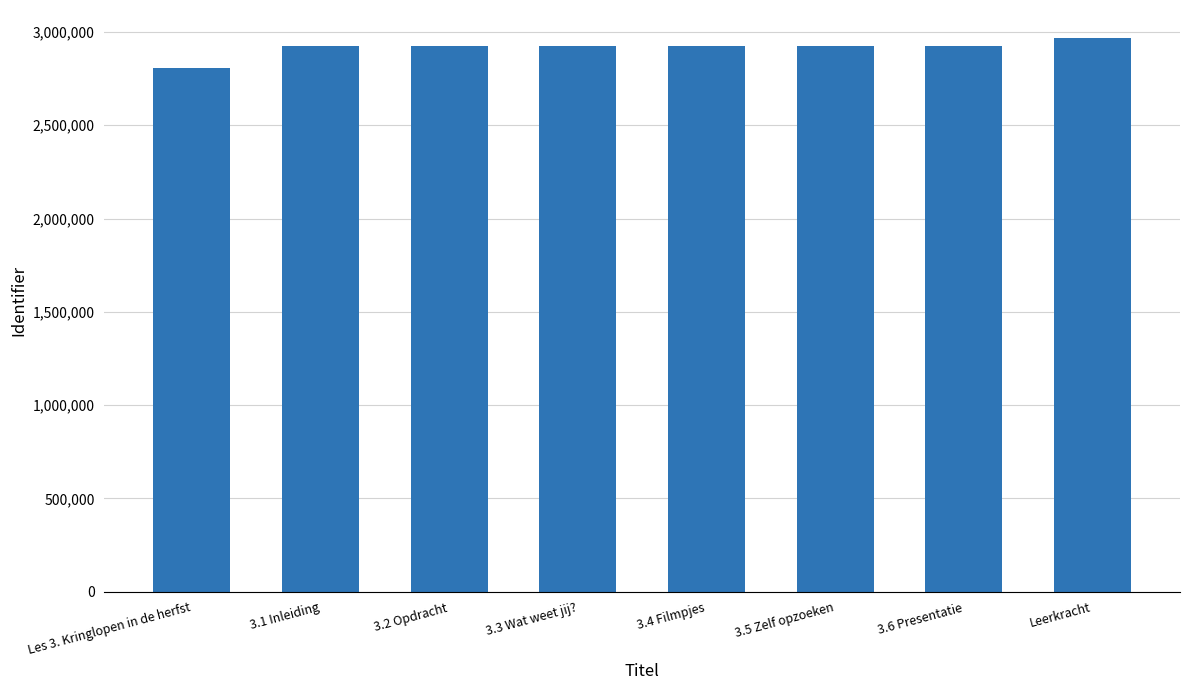

How many categories are shown in the chart?

8